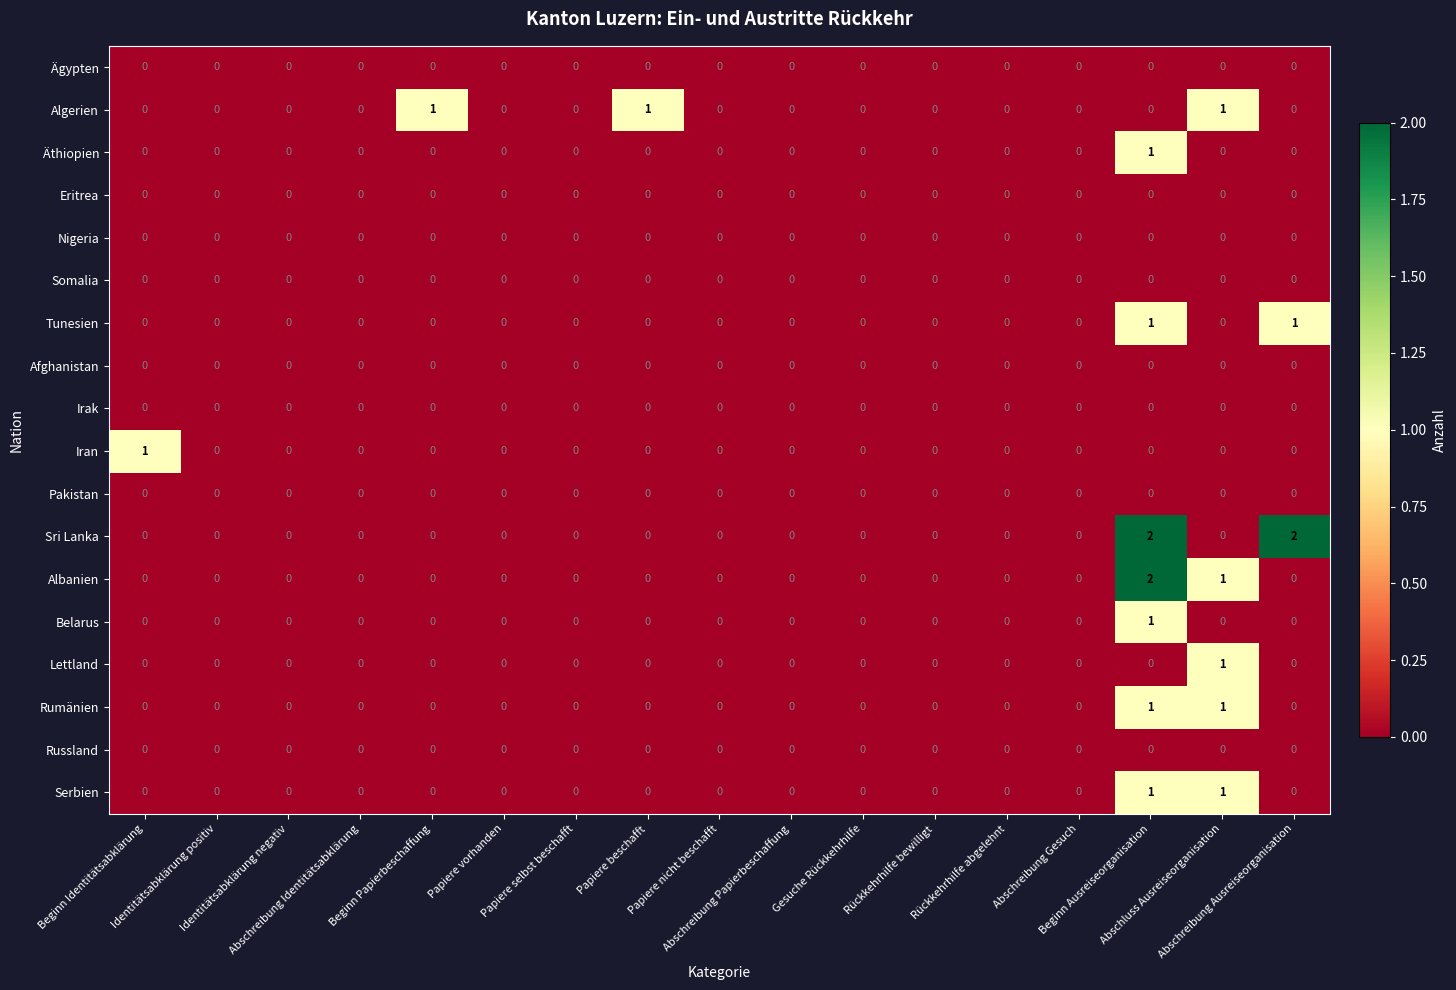

Which series has the largest total across all categories?

Sri Lanka